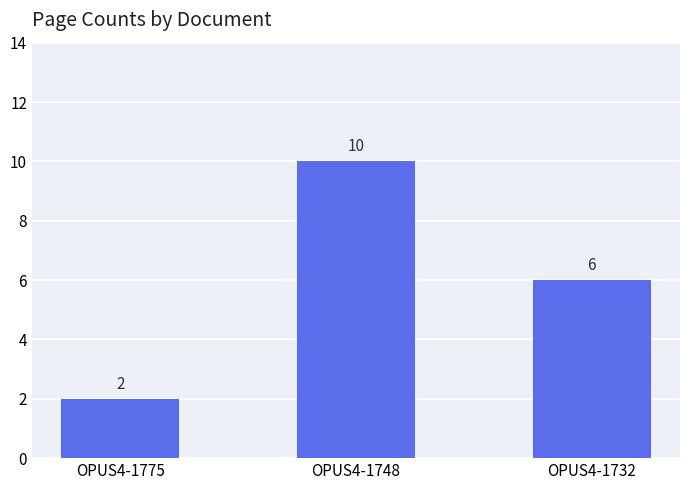

Which label corresponds to the smallest value in the chart?

OPUS4-1775